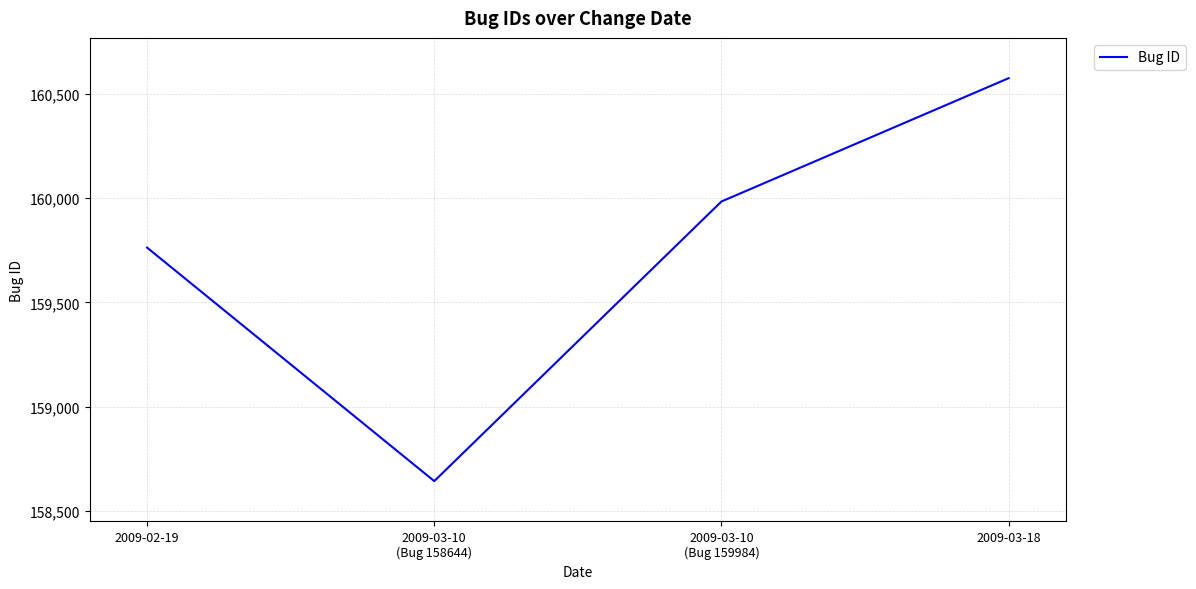

What is the difference between the values at 2009-03-10
(Bug 159984) and 2009-03-18?

591